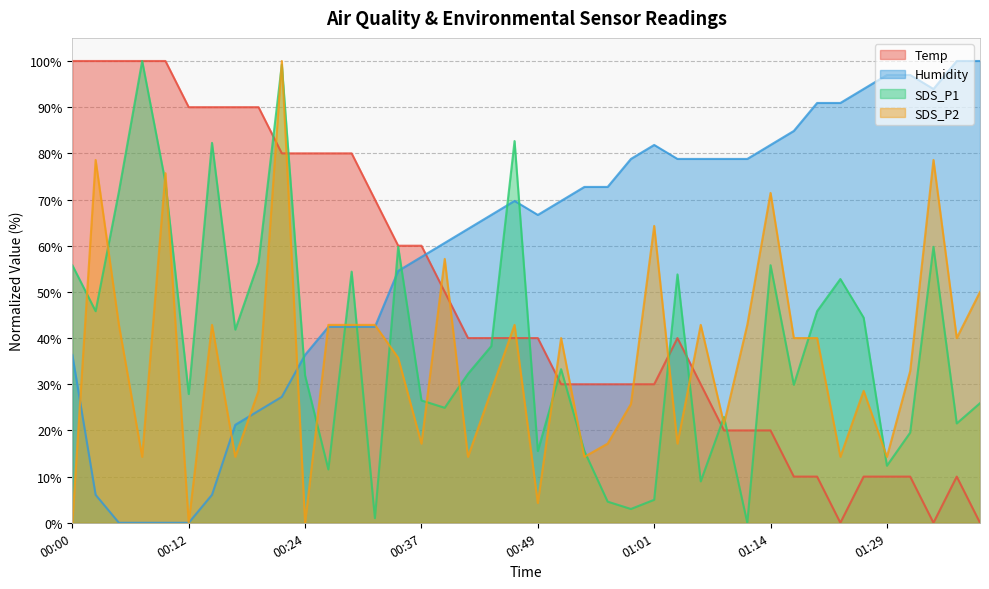

Which series changed the most between 00:12 and 01:14?

Humidity